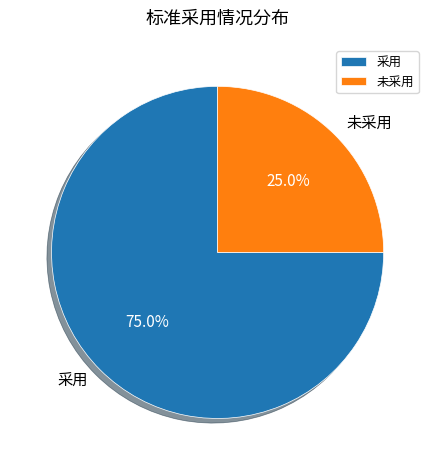

Count the number of slices in the pie.

2